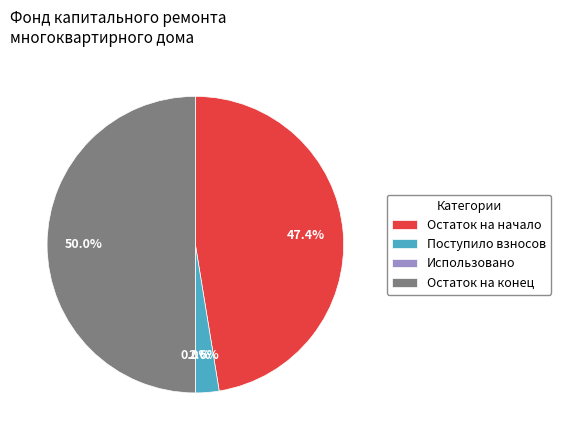

Is the sum of Использовано and Остаток на конец периода greater than half?

No